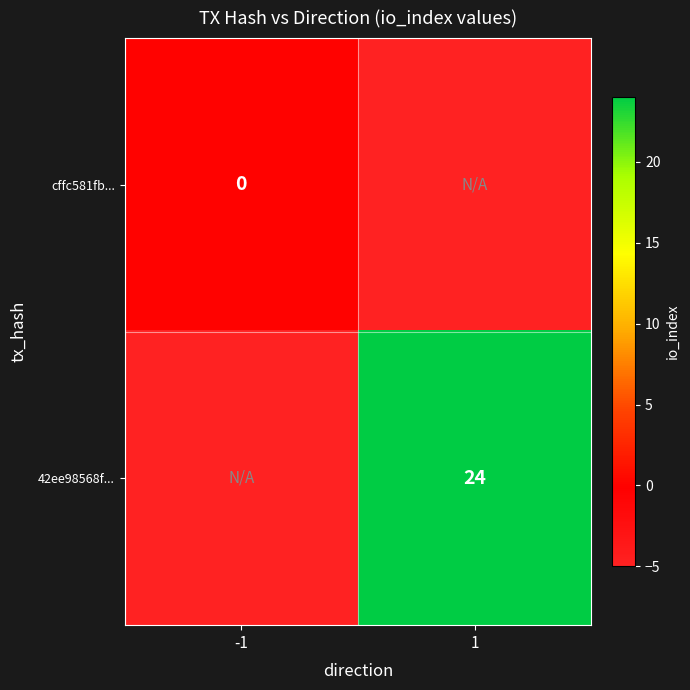

The value of 42ee98568f... at 1 is 37. True or false?

False